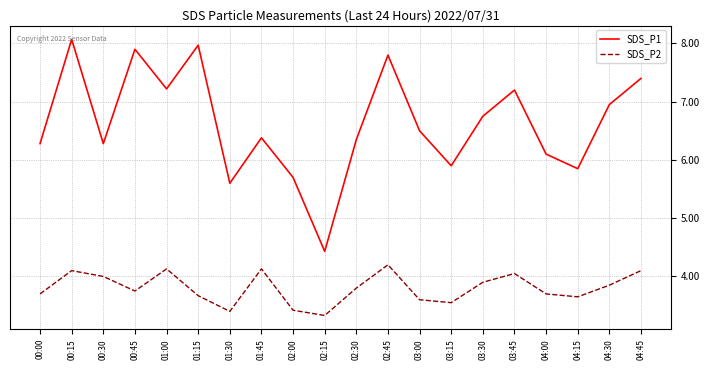

Which series has the largest total across all categories?

SDS_P1